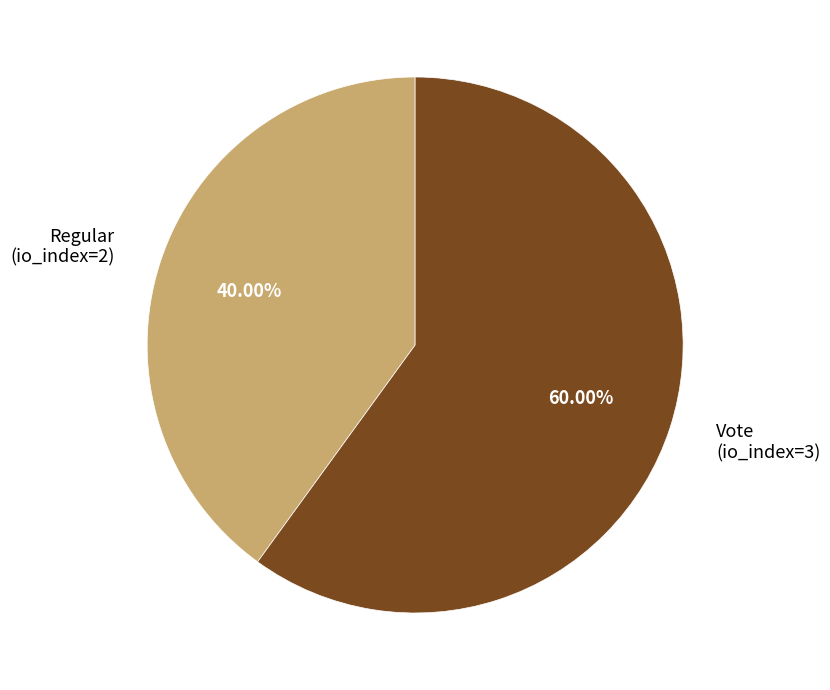

Count the number of slices in the pie.

2